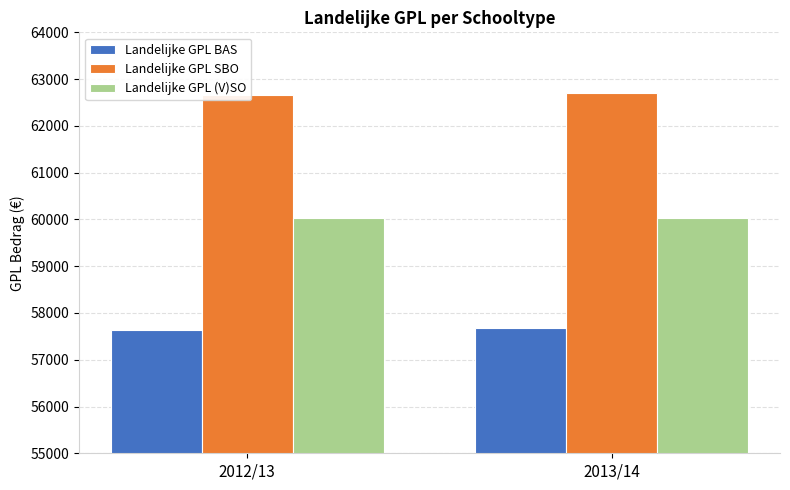

What is the label of the 1st bar from the right?

2013/14